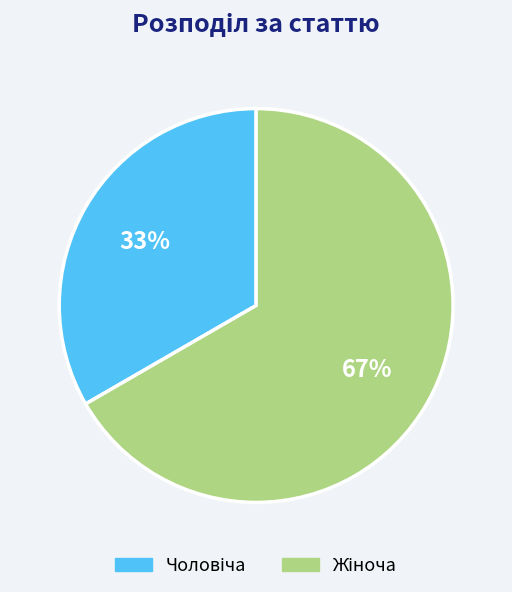

To the nearest percent, what is the average slice percentage?

50%